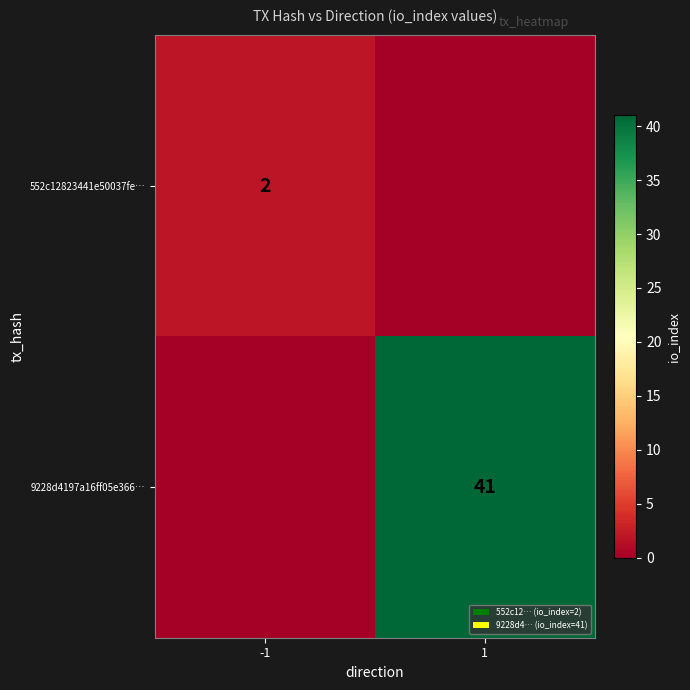

The 9228d4197a16ff05e366… series shows 41 at 1. True or false?

True